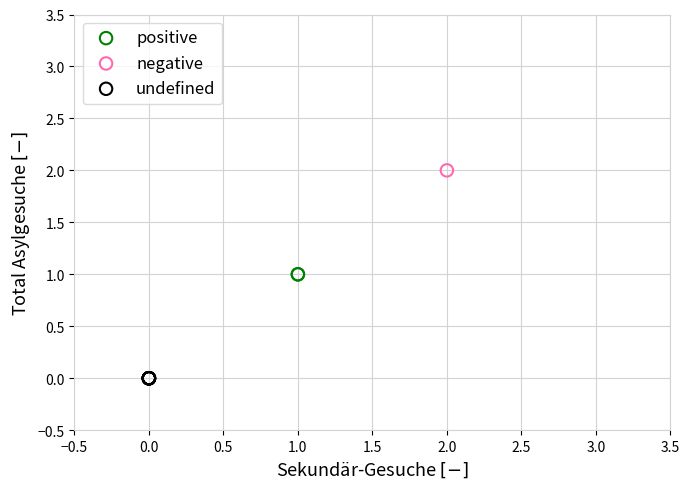

Which series contains the highest Y value?

negative